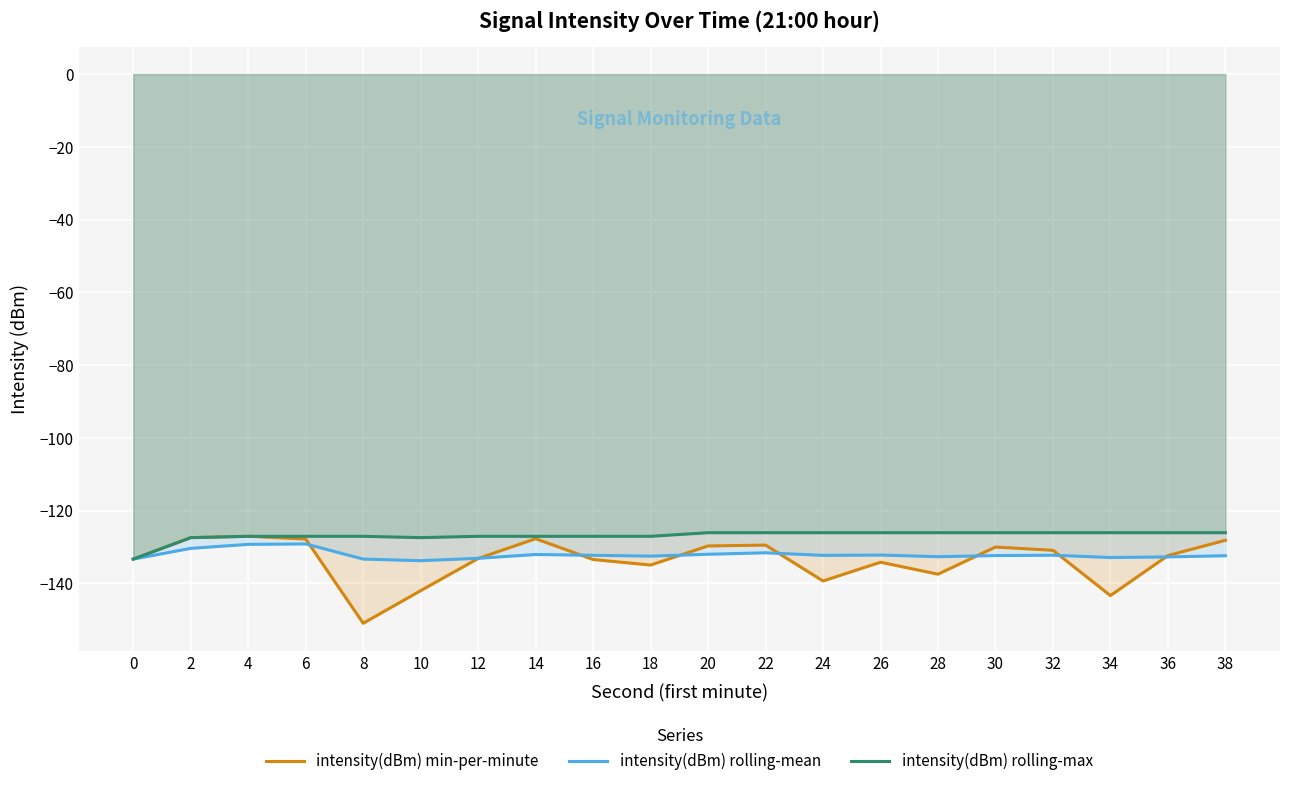

Is it true that intensity(dBm) min-per-minute equals -127.7 at 14?

True